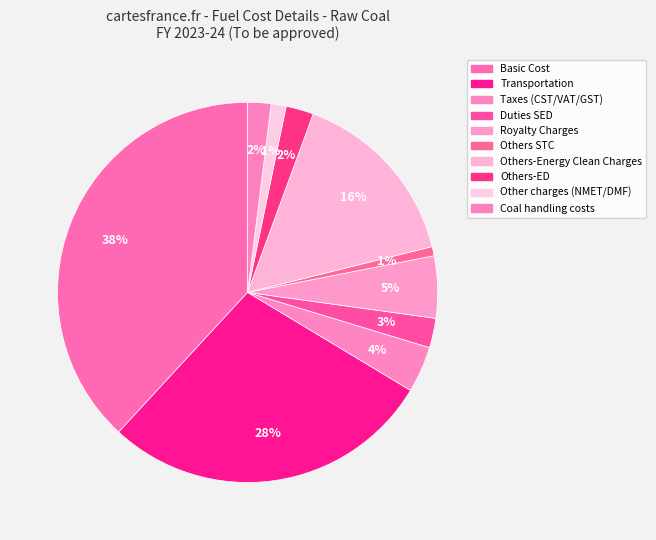

How many segments does this pie chart have?

10